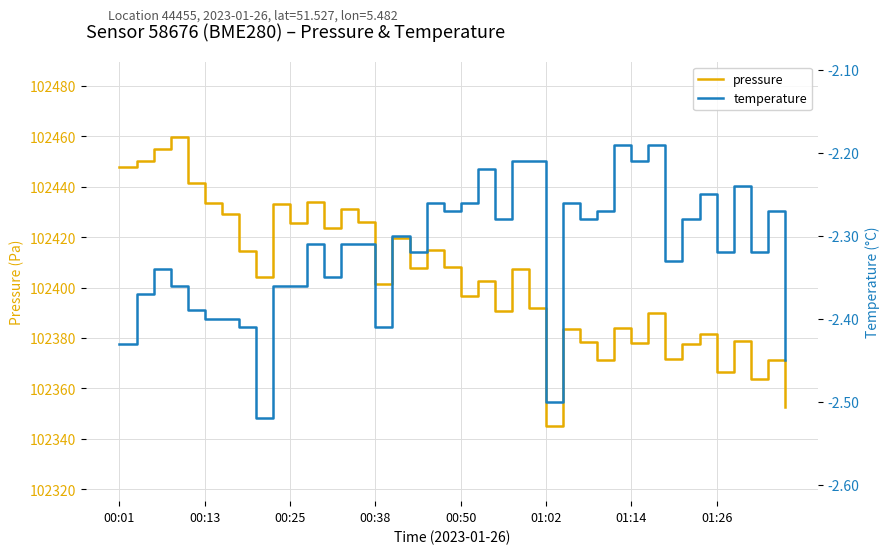

Which series changed the most between 00:01 and 38?

pressure